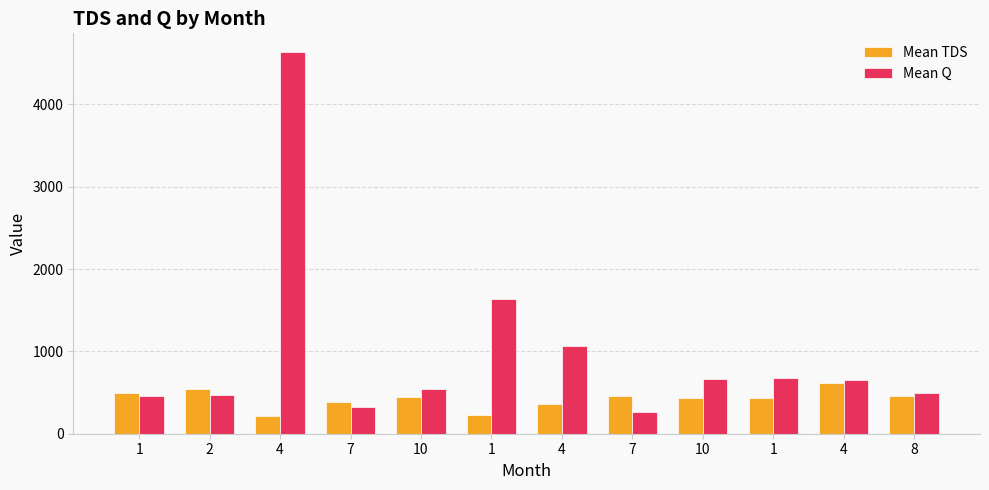

What is the smallest value displayed?

220